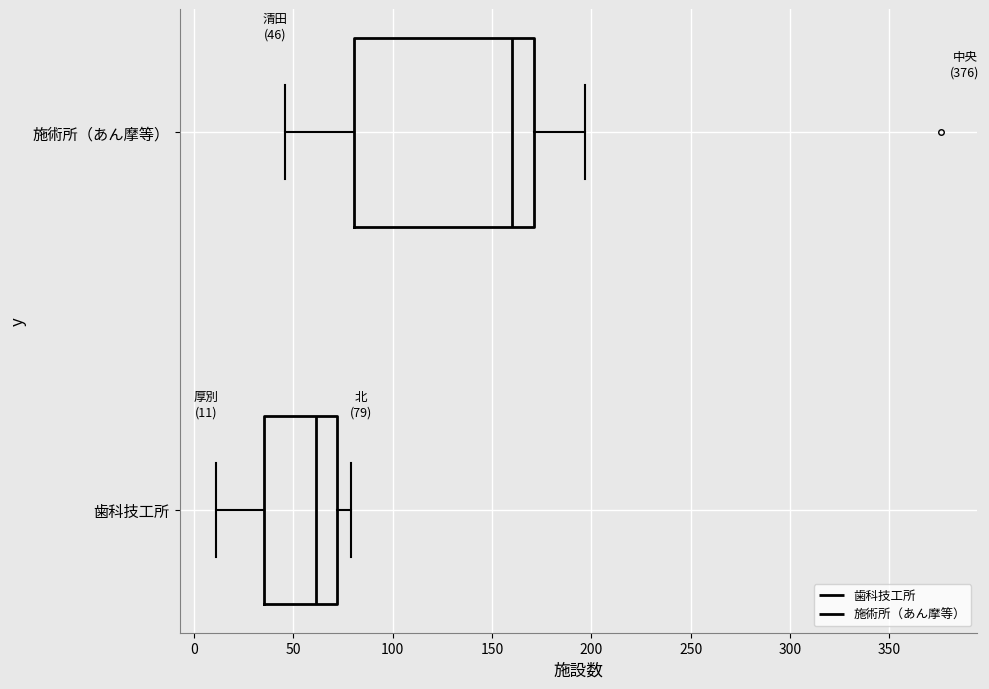

Which box's median line is the furthest to the right?

施術所（あん摩等）